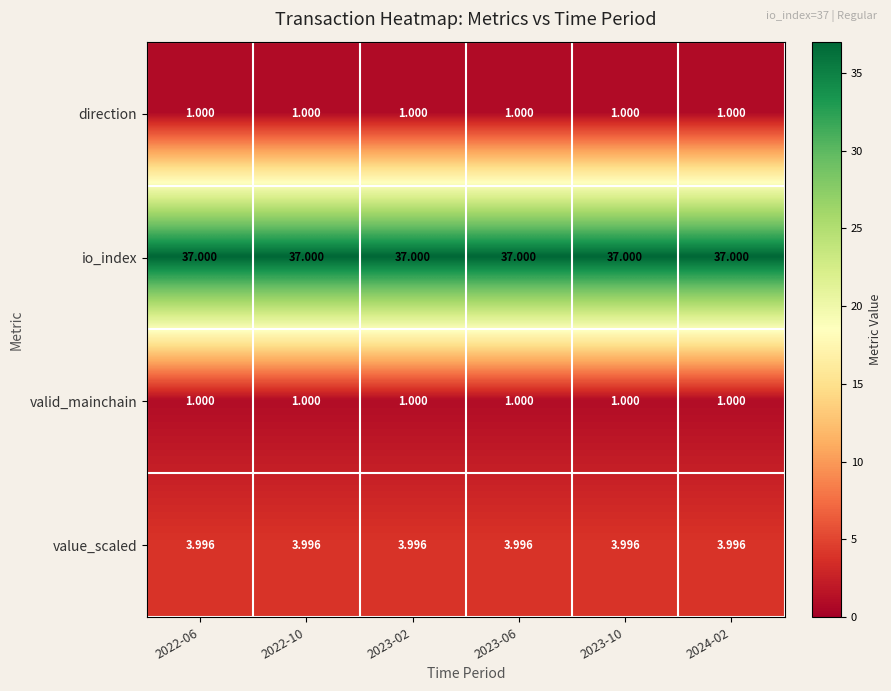

Which series has the largest total across all categories?

io_index